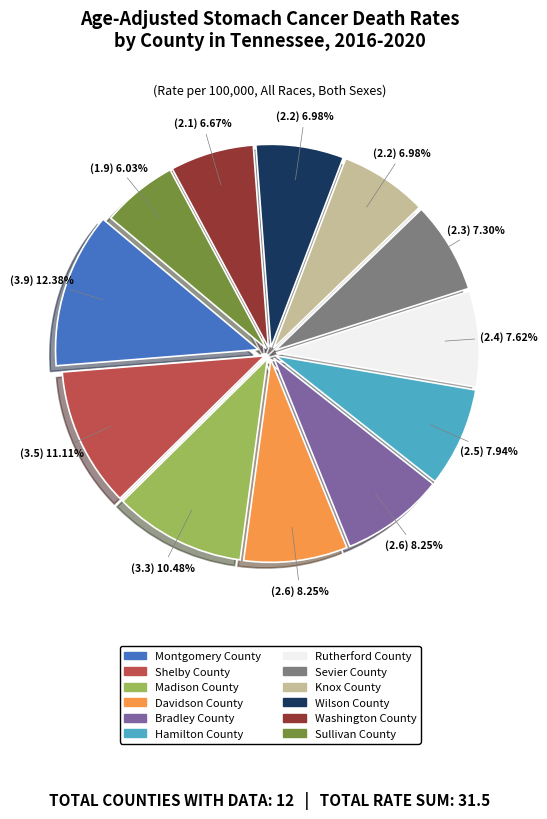

To the nearest percent, what portion does Davidson County represent?

8%